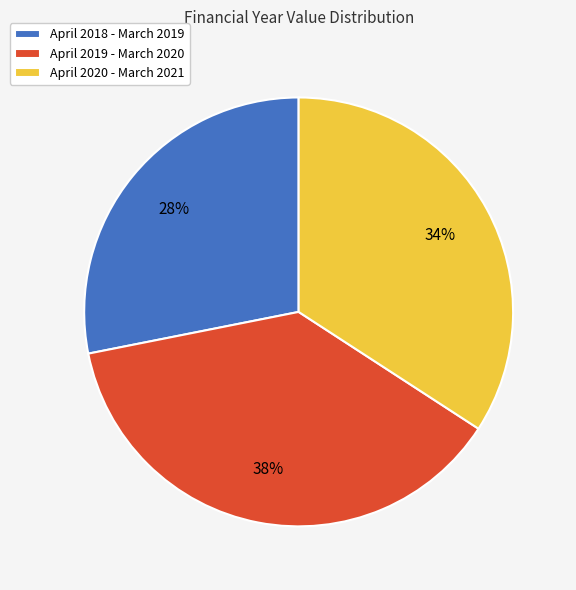

Between April 2018 - March 2019 and April 2020 - March 2021, which is larger?

April 2020 - March 2021